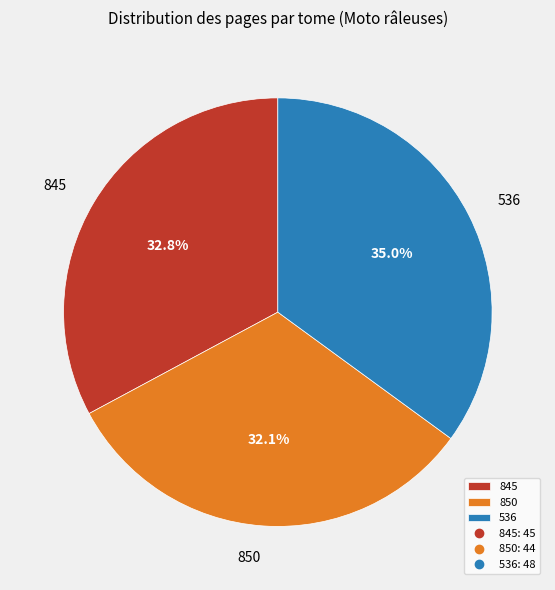

What percentage is the 850 slice, to the nearest percent?

32%